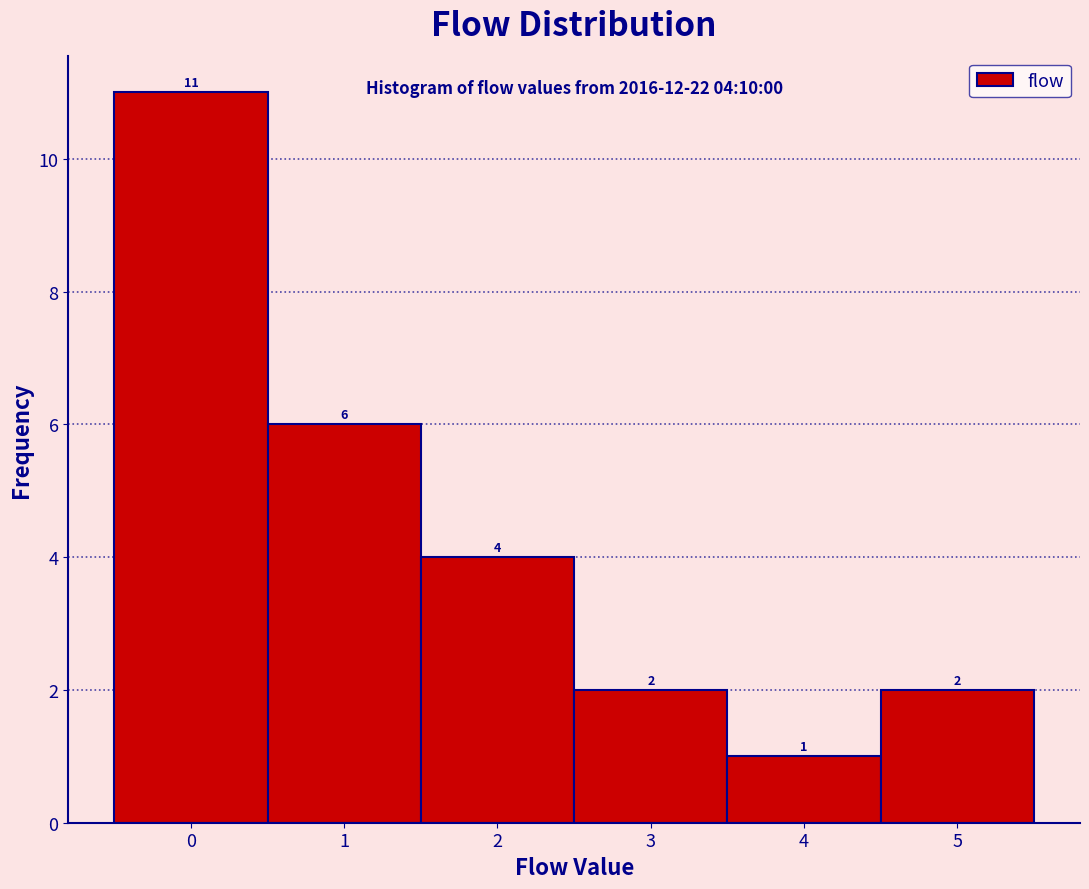

Reading left to right, transcribe this chart: for each bar, give the range it covers on the x-axis and its height.

-0.5 to 0.5: 11
0.5 to 1.5: 6
1.5 to 2.5: 4
2.5 to 3.5: 2
3.5 to 4.5: 1
4.5 to 5.5: 2